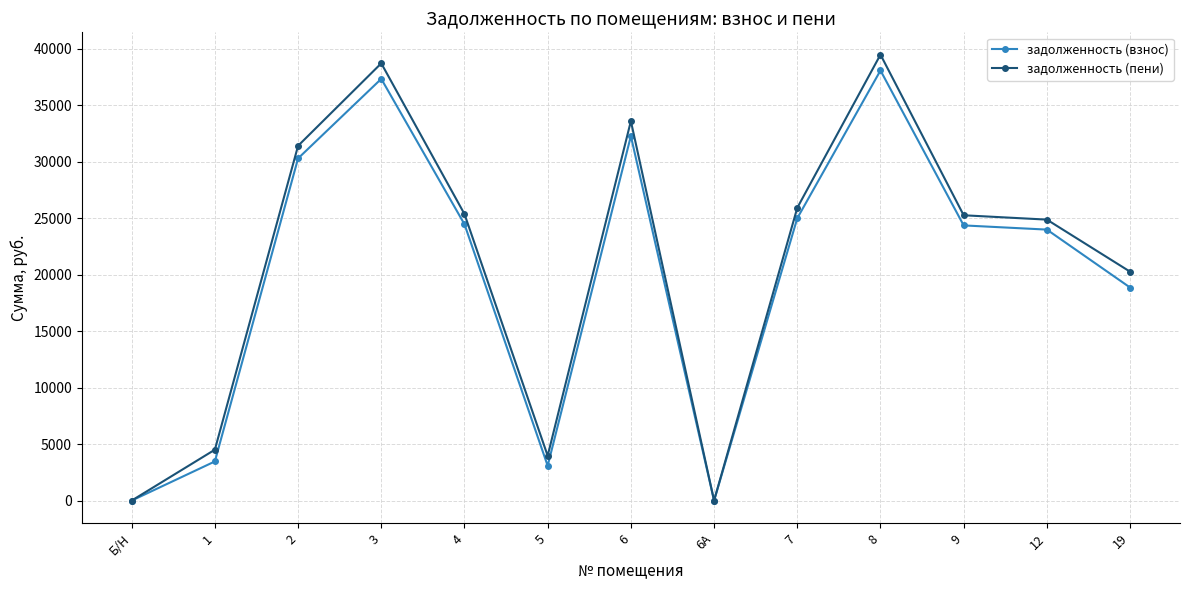

Which series has the largest total across all categories?

задолженность (пени)